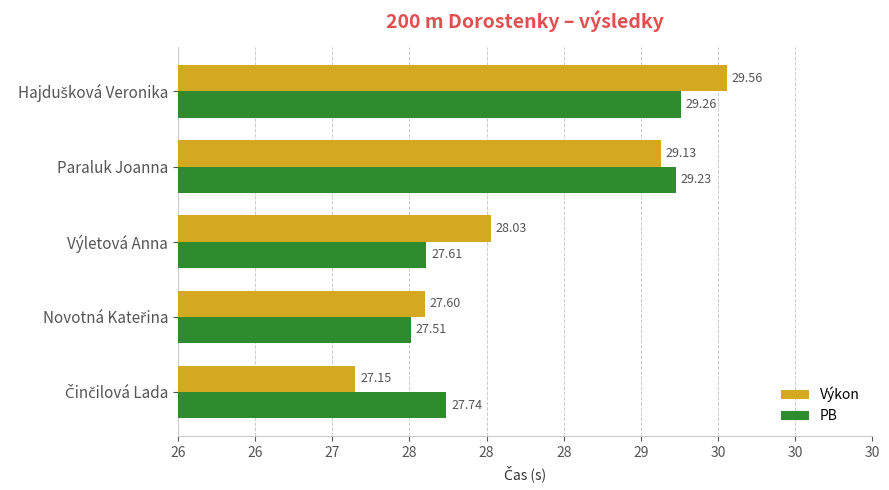

What are all the series names shown in the legend?

Výkon, PB